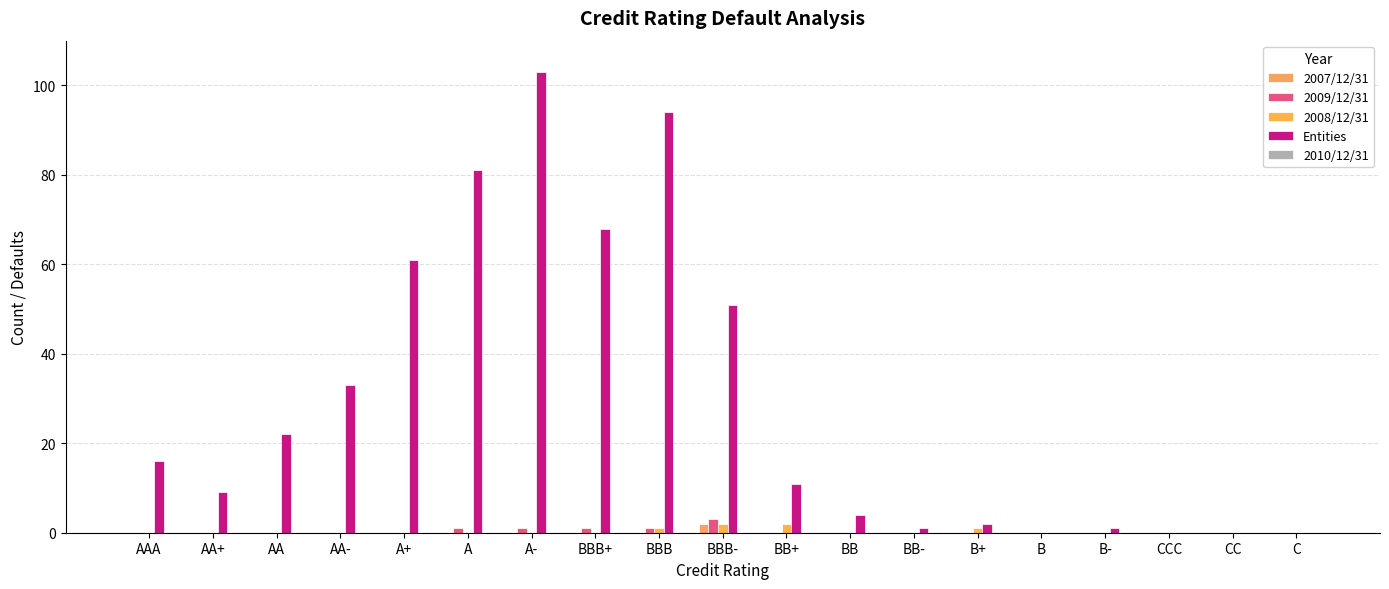

Does the chart contain stacked bars?

No